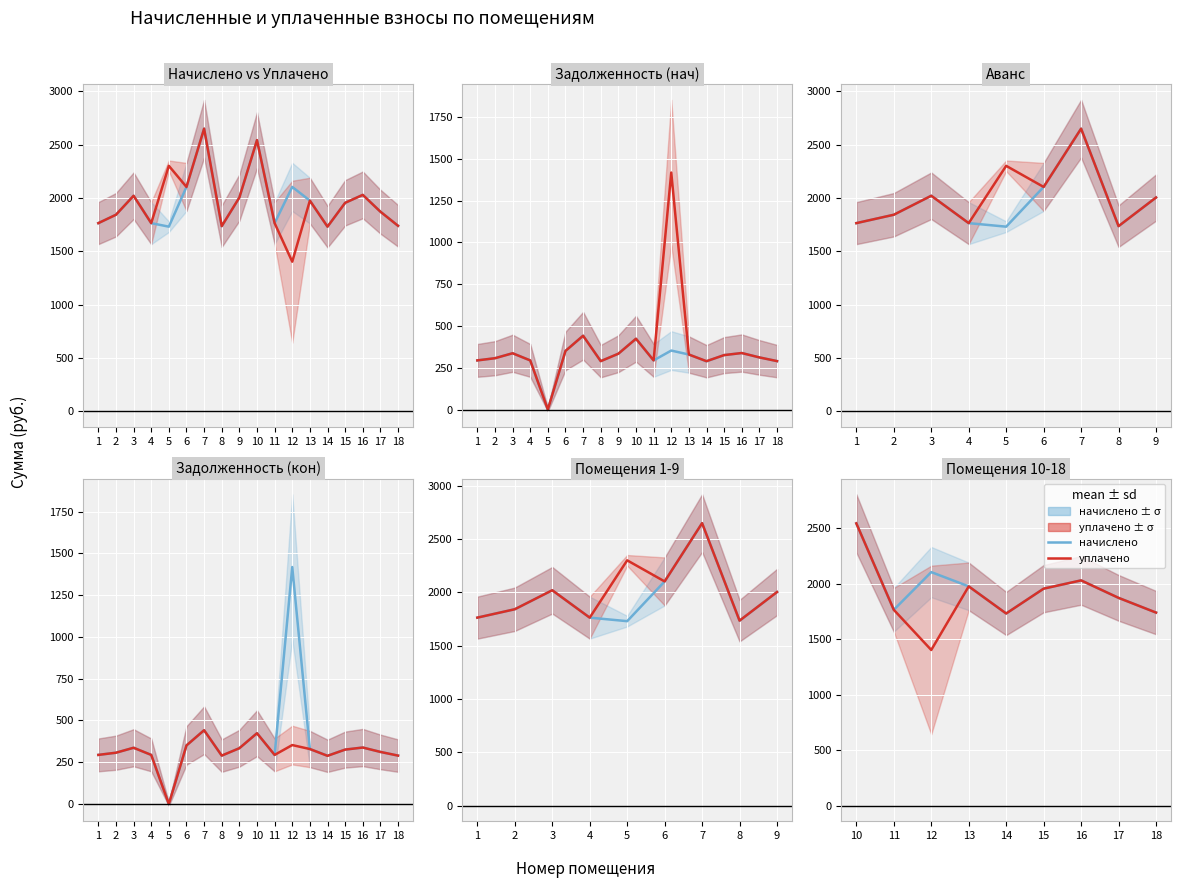

What is the difference between the second highest and minimum values in the уплачено series?

626.5